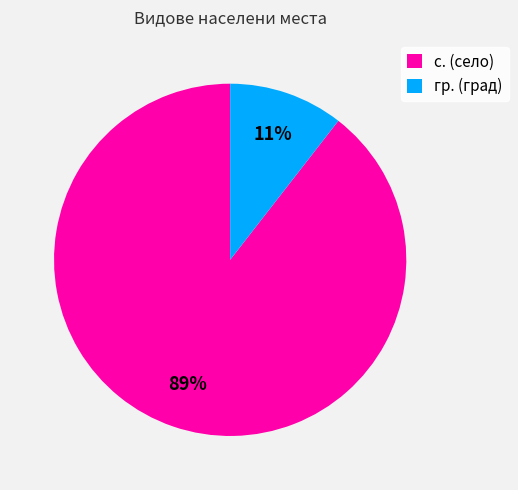

Count the number of slices in the pie.

2